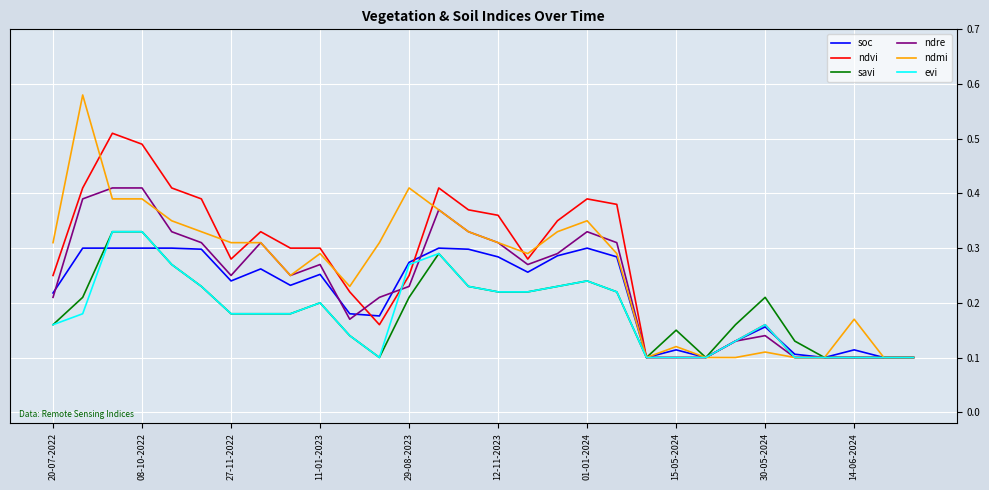

Which series has the largest range (max minus min)?

ndmi